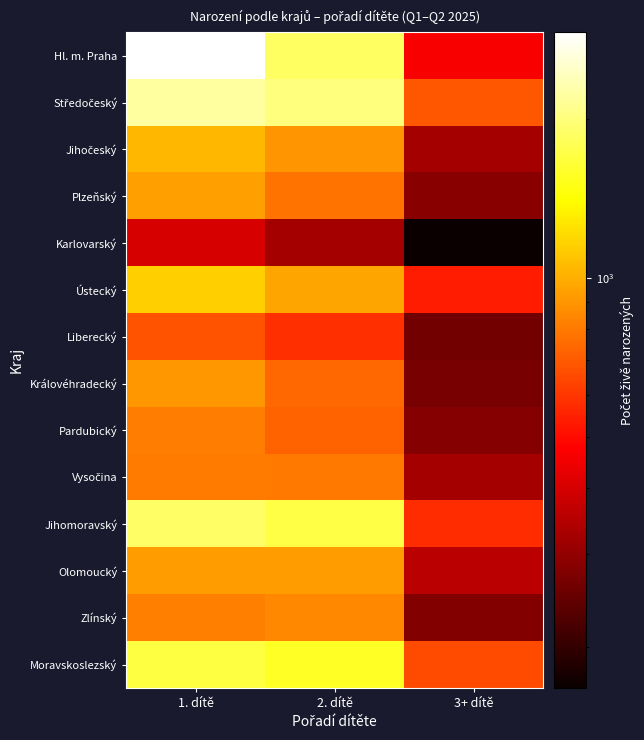

Which series has the widest spread of values?

Hl. m. Praha